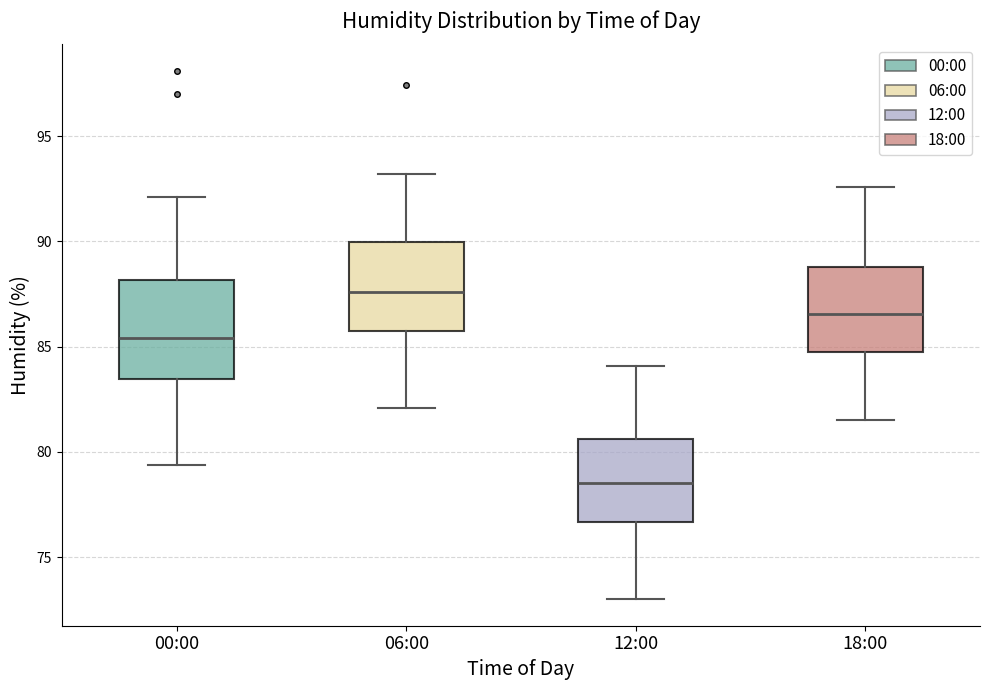

Reading left to right, transcribe this box plot: for each box, give where its median line is, the range the box spans, and where its two whiskers end, as read against the y-axis. The values are not printed on the chart, so give them approximately, as read against the axis.

00:00: median 85.5, box 83.5 to 88.0, whiskers 79.5 to 92.0
06:00: median 87.5, box 86.0 to 90.0, whiskers 82.0 to 93.0
12:00: median 78.5, box 76.5 to 80.5, whiskers 73.0 to 84.0
18:00: median 86.5, box 84.5 to 89.0, whiskers 81.5 to 92.5